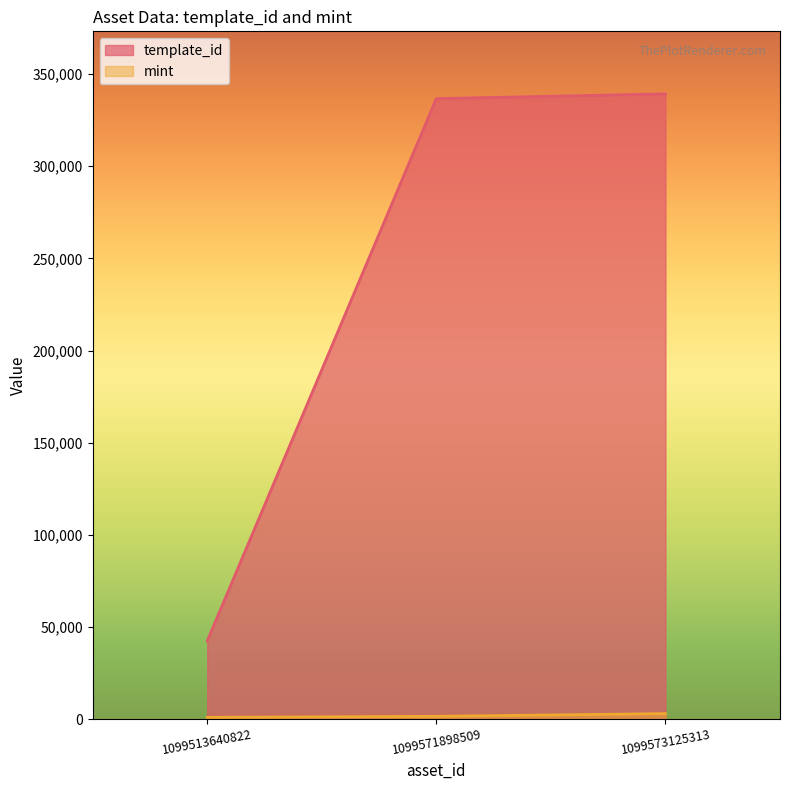

What is the lowest value of the mint series?

974